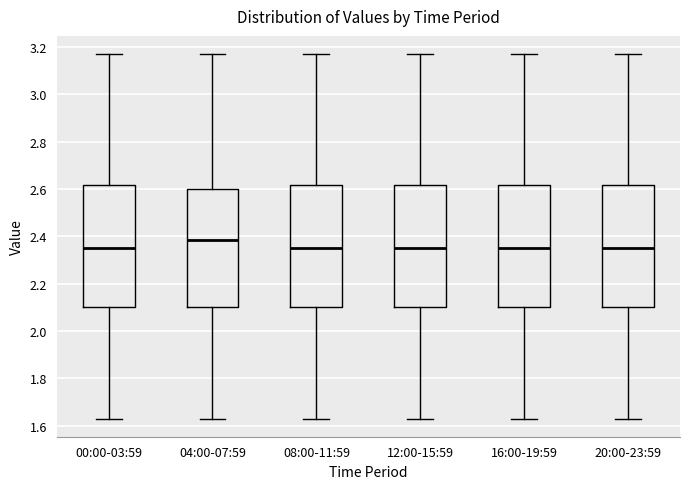

Reading left to right, transcribe this box plot: for each box, give where its median line is, the range the box spans, and where its two whiskers end, as read against the y-axis. The values are not printed on the chart, so give them approximately, as read against the axis.

00:00-03:59: median 2.36, box 2.10 to 2.62, whiskers 1.64 to 3.18
04:00-07:59: median 2.38, box 2.10 to 2.60, whiskers 1.64 to 3.18
08:00-11:59: median 2.36, box 2.10 to 2.62, whiskers 1.64 to 3.18
12:00-15:59: median 2.36, box 2.10 to 2.62, whiskers 1.64 to 3.18
16:00-19:59: median 2.36, box 2.10 to 2.62, whiskers 1.64 to 3.18
20:00-23:59: median 2.36, box 2.10 to 2.62, whiskers 1.64 to 3.18